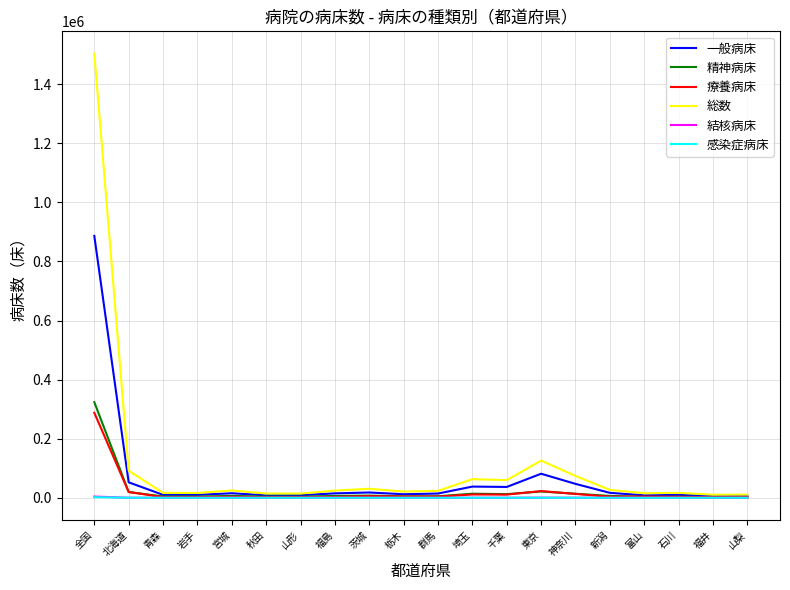

Where is 総数 nearest to the value 757019?

東京